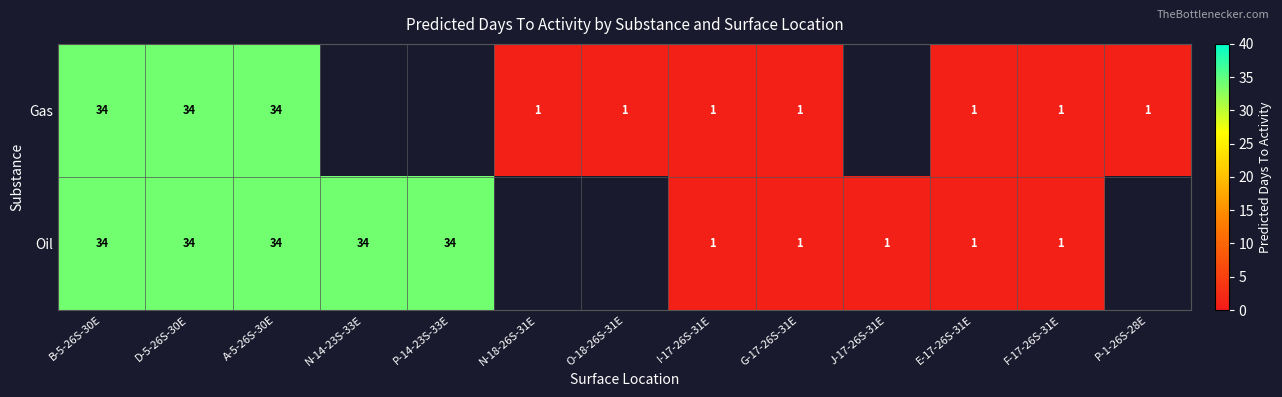

The value of Gas at F-17-26S-31E is 1. True or false?

True